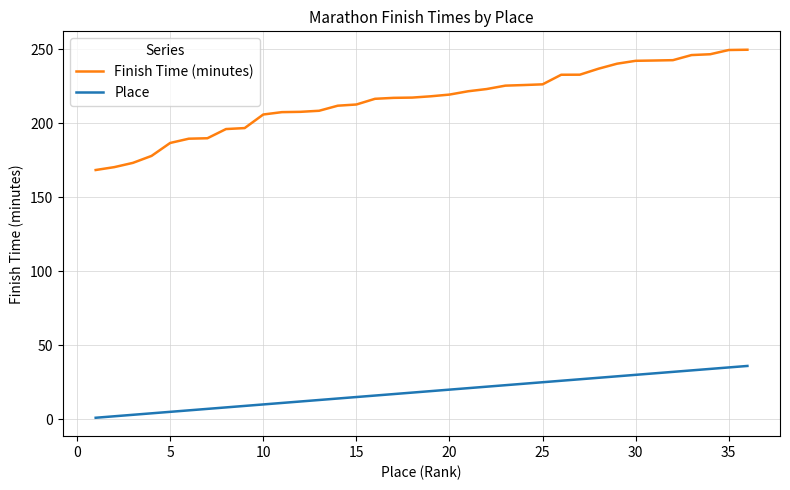

What is the highest value of the Place series?

36.0